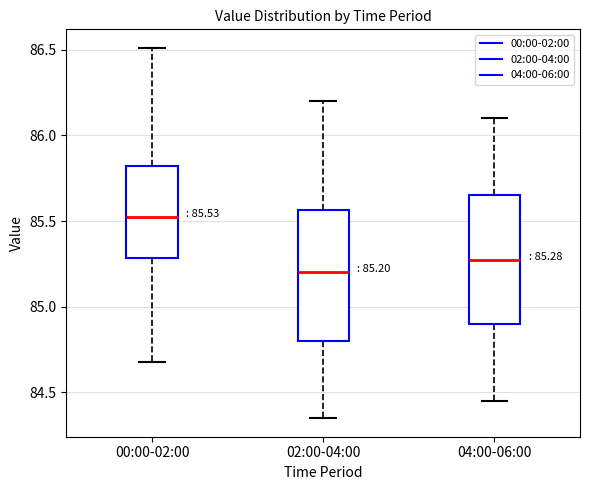

Which box's median line is the highest?

00:00-02:00